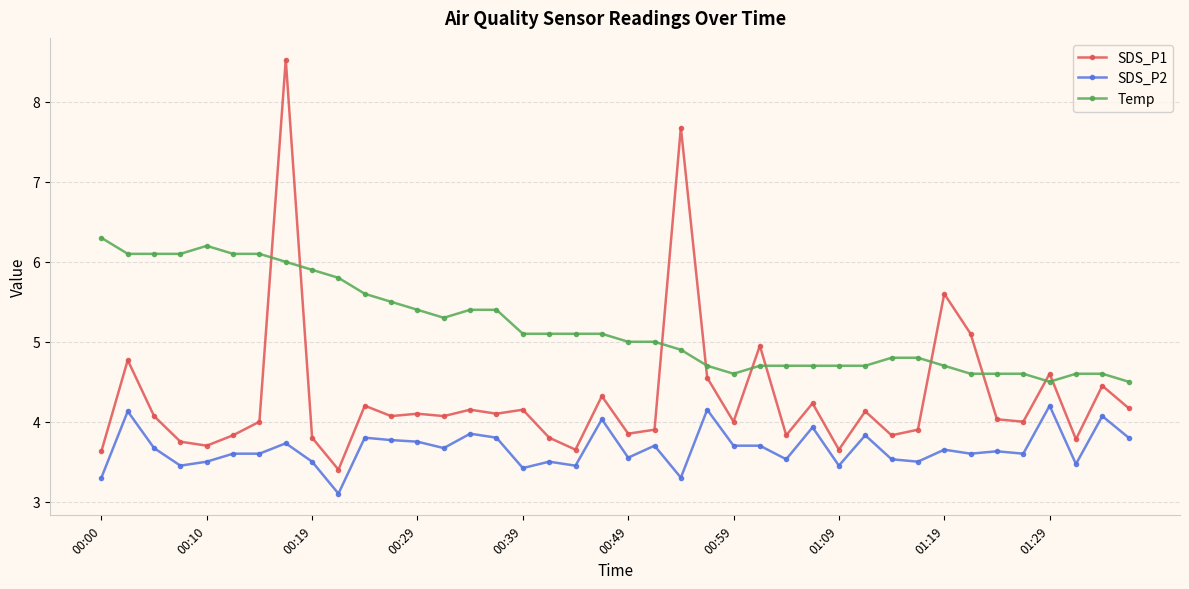

True or false: SDS_P2 and SDS_P1 cross at least once.

False